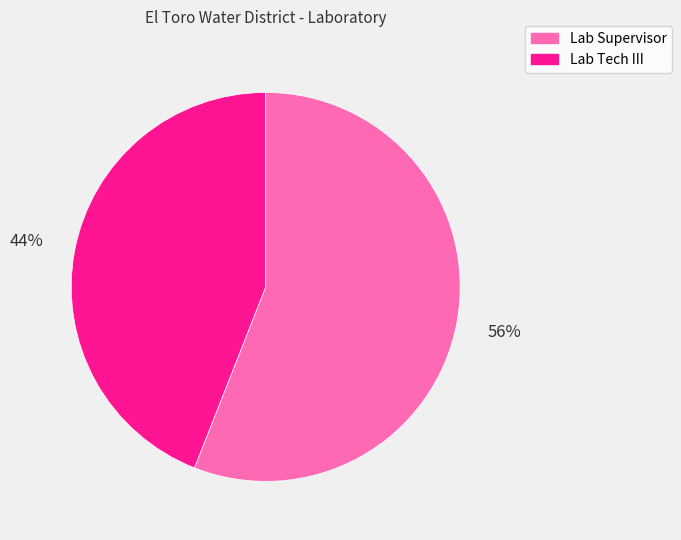

To the nearest percent, what percentage of the pie is Lab Tech III?

44%